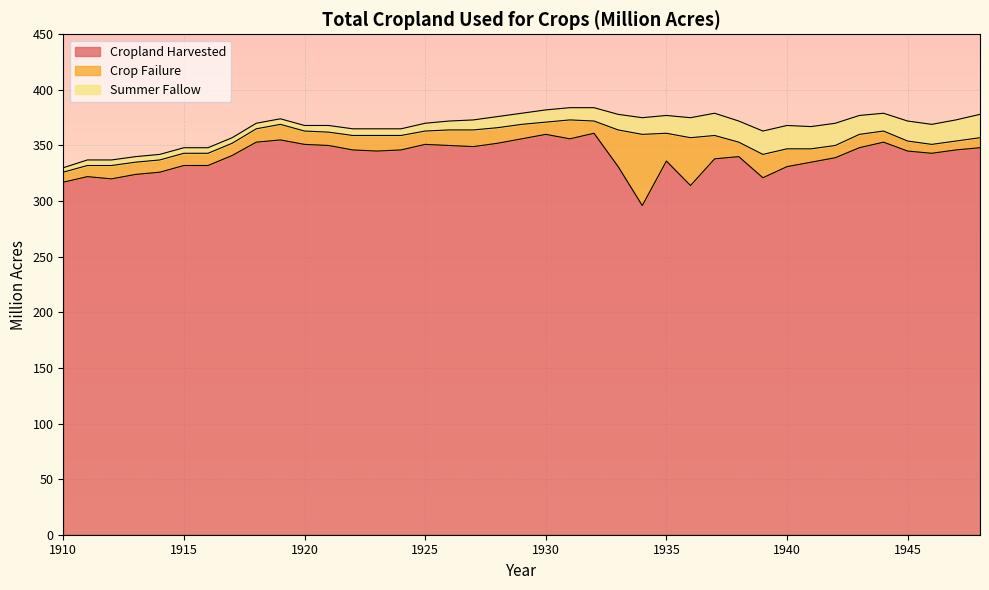

Reading right to left, transcribe all the data shown in this chart.

Cropland Harvested: 348	346	343	345	353	348	339	335	331	321	340	338	314	336	296	331	361	356	360	356	352	349	350	351	346	345	346	350	351	355	353	341	332	332	326	324	320	322	317
Crop Failure: 9	8	8	9	10	12	11	12	16	21	13	21	43	25	64	33	11	17	11	13	14	15	14	12	13	14	13	12	12	14	12	11	11	11	11	11	12	10	9
Summer Fallow: 21	19	18	18	16	17	20	20	21	21	19	20	18	16	15	14	12	11	11	10	10	9	8	7	6	6	6	6	5	5	5	5	5	5	5	5	5	5	4